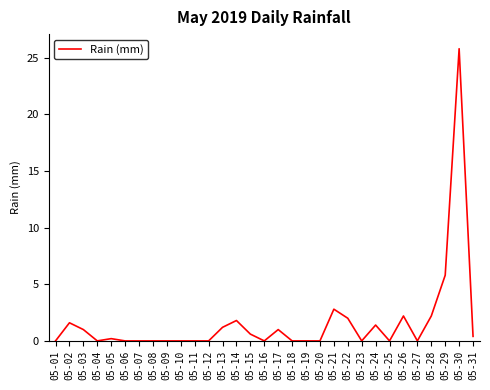

True or false: the data has more than 1 interior local peaks.

True